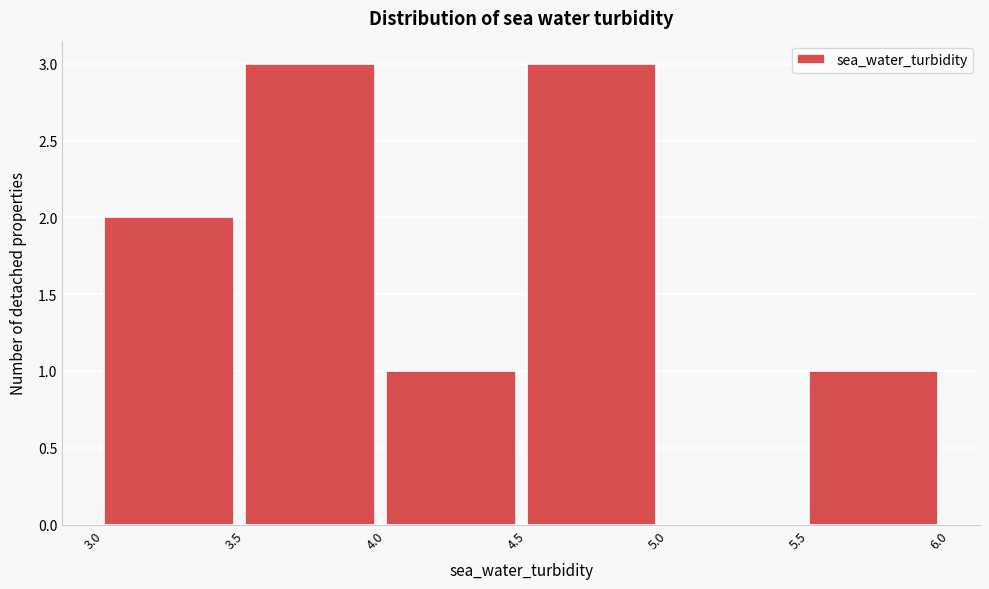

Reading left to right, list every bar in this chart as the range it spans on the x-axis followed by its height. The values are not printed on the chart, so give them approximately, as read against the axis.

3.0 to 3.5: 2
3.5 to 4.0: 3
4.0 to 4.5: 1
4.5 to 5.0: 3
5.0 to 5.5: 0
5.5 to 6.0: 1